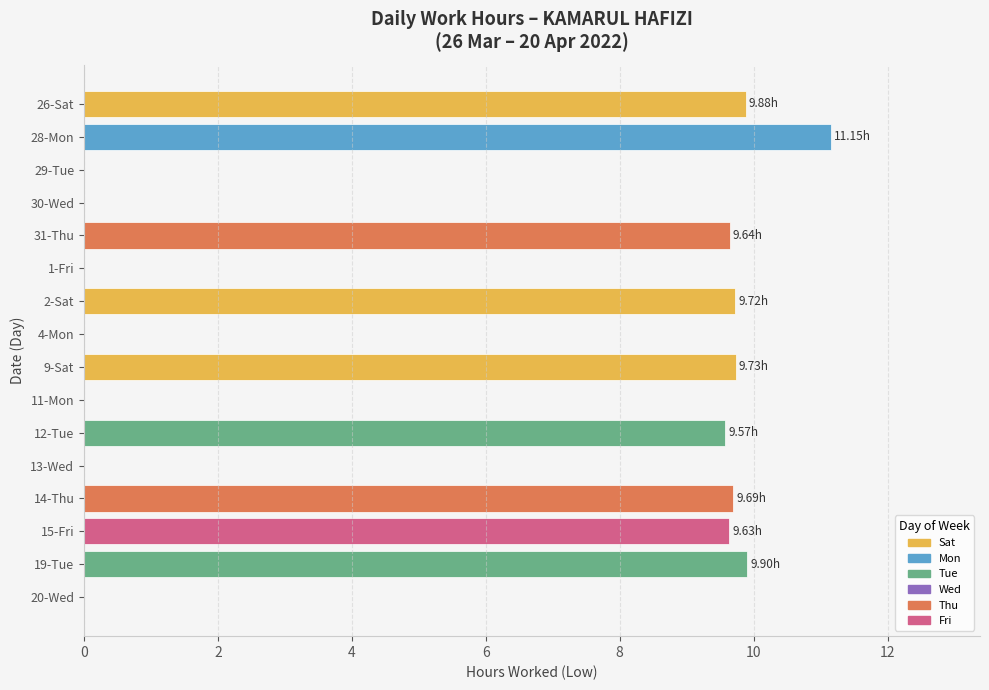

What is the sum of all values?

88.9